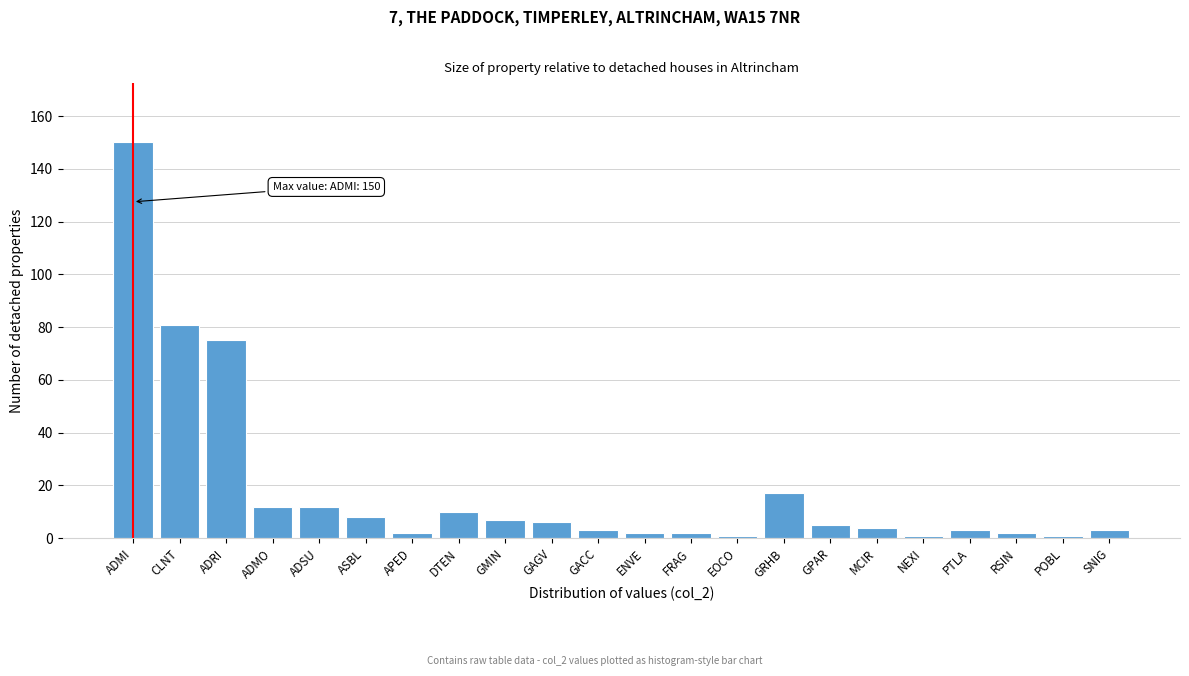

Reading right to left, list all the values displayed in this chart.

3	1	2	3	1	4	5	17	1	2	2	3	6	7	10	2	8	12	12	75	81	150